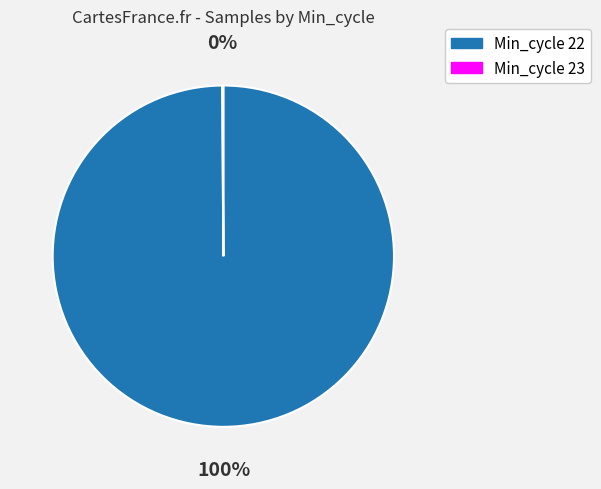

What percentage is the Min_cycle 22 slice, to the nearest percent?

100%